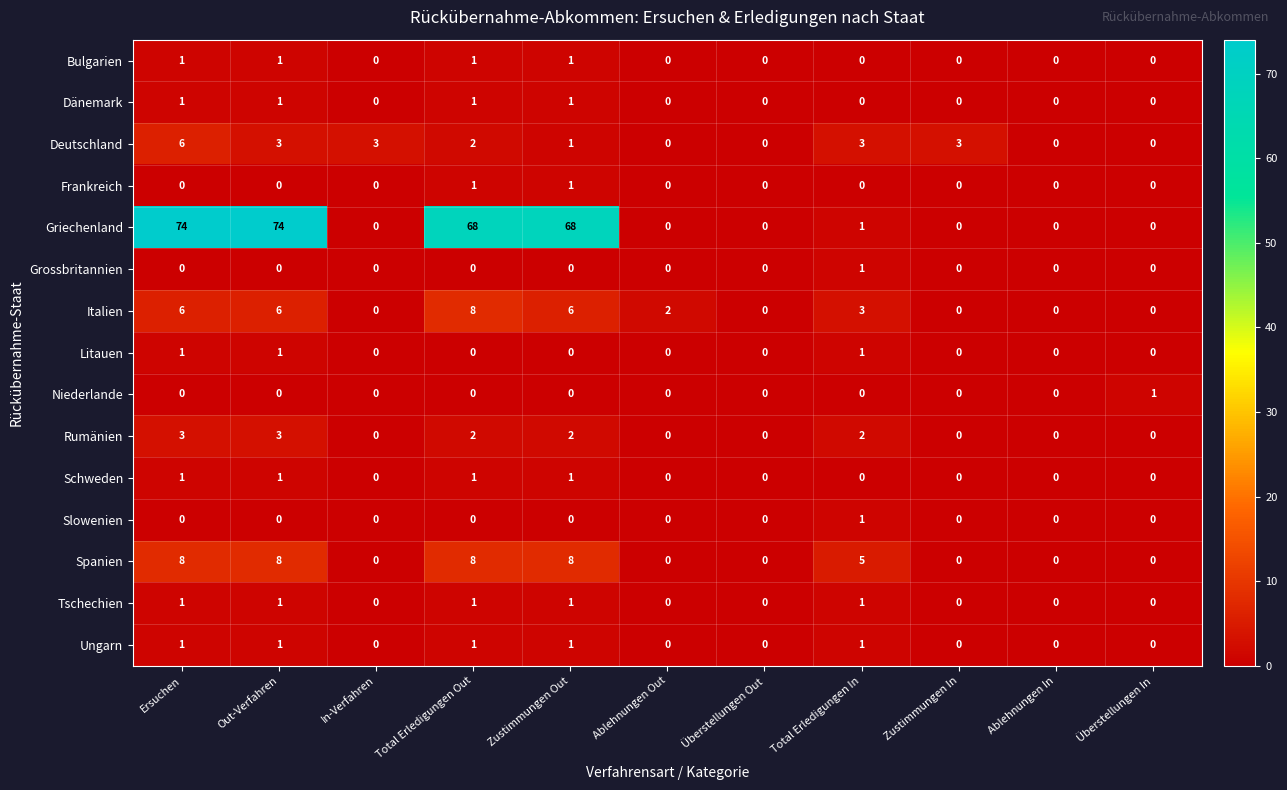

Is it true that Dänemark equals -1 at In-Verfahren?

False